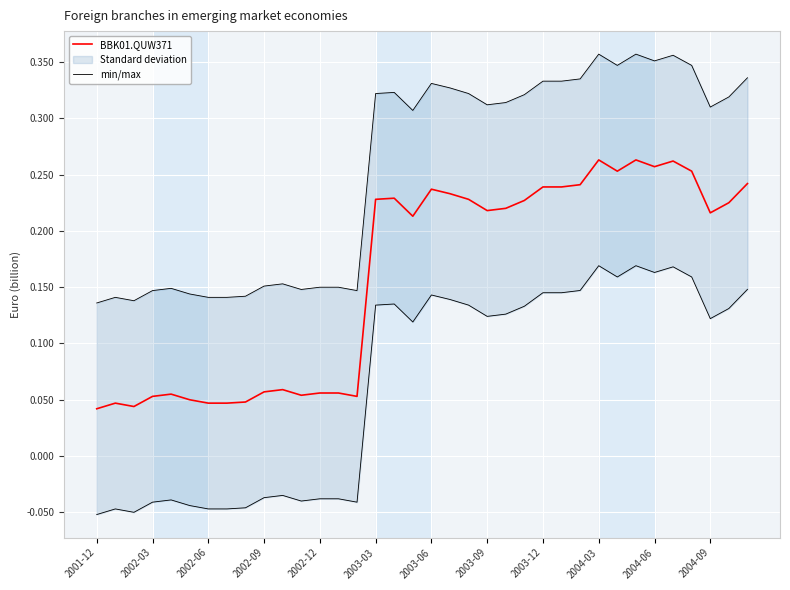

Which series has the widest spread of values?

BBK01.QUW371